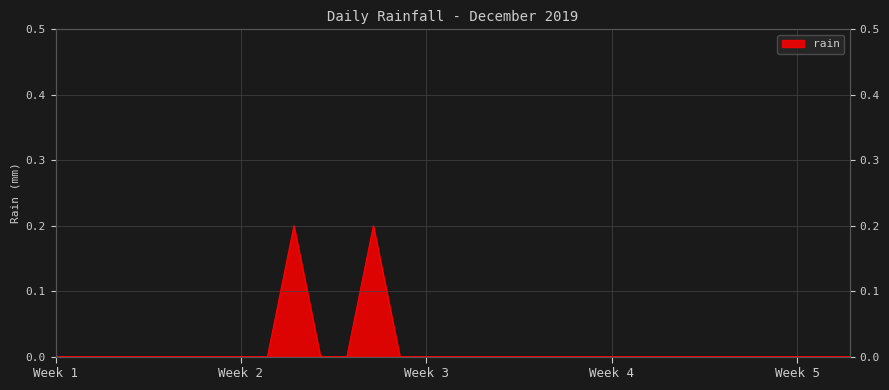

Reading left to right, extract all data points from this chart.

0.0	0.0	0.0	0.0	0.0	0.0	0.0	0.0	0.0	0.2	0.0	0.0	0.2	0.0	0.0	0.0	0.0	0.0	0.0	0.0	0.0	0.0	0.0	0.0	0.0	0.0	0.0	0.0	0.0	0.0	0.0